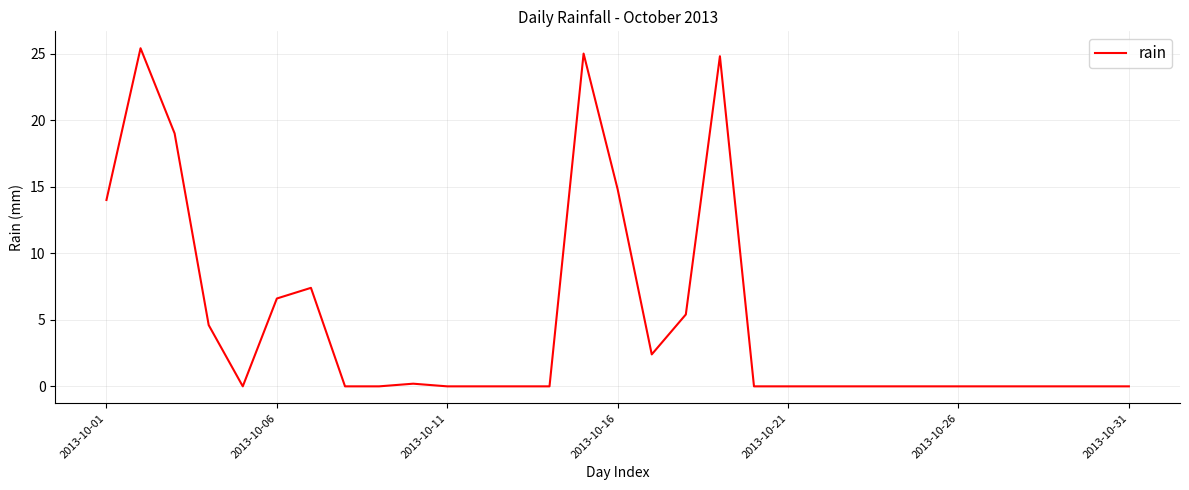

What is the greatest value displayed?

25.4